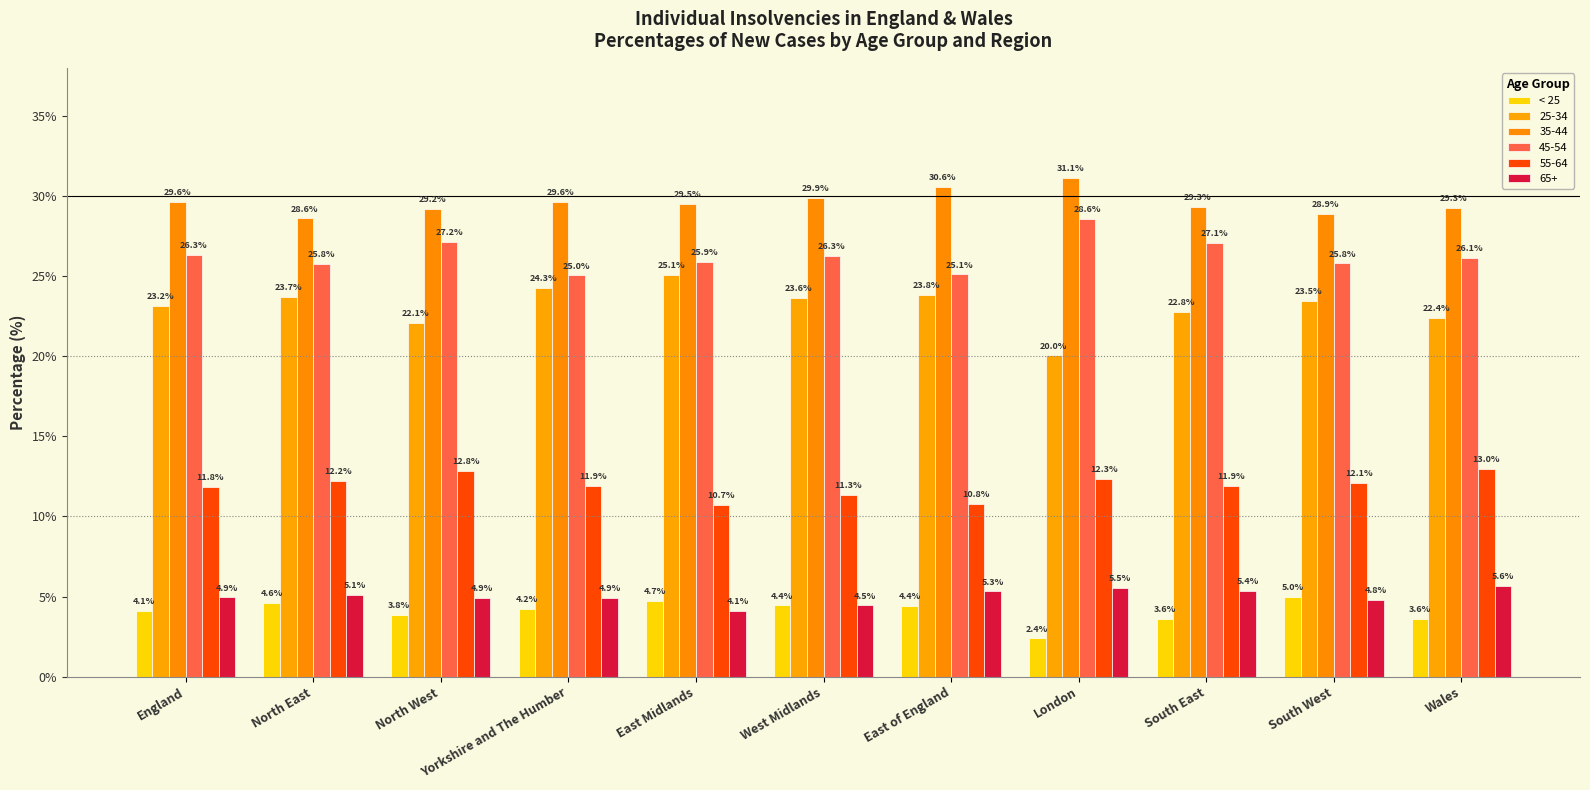

What position from the right is South West?

2